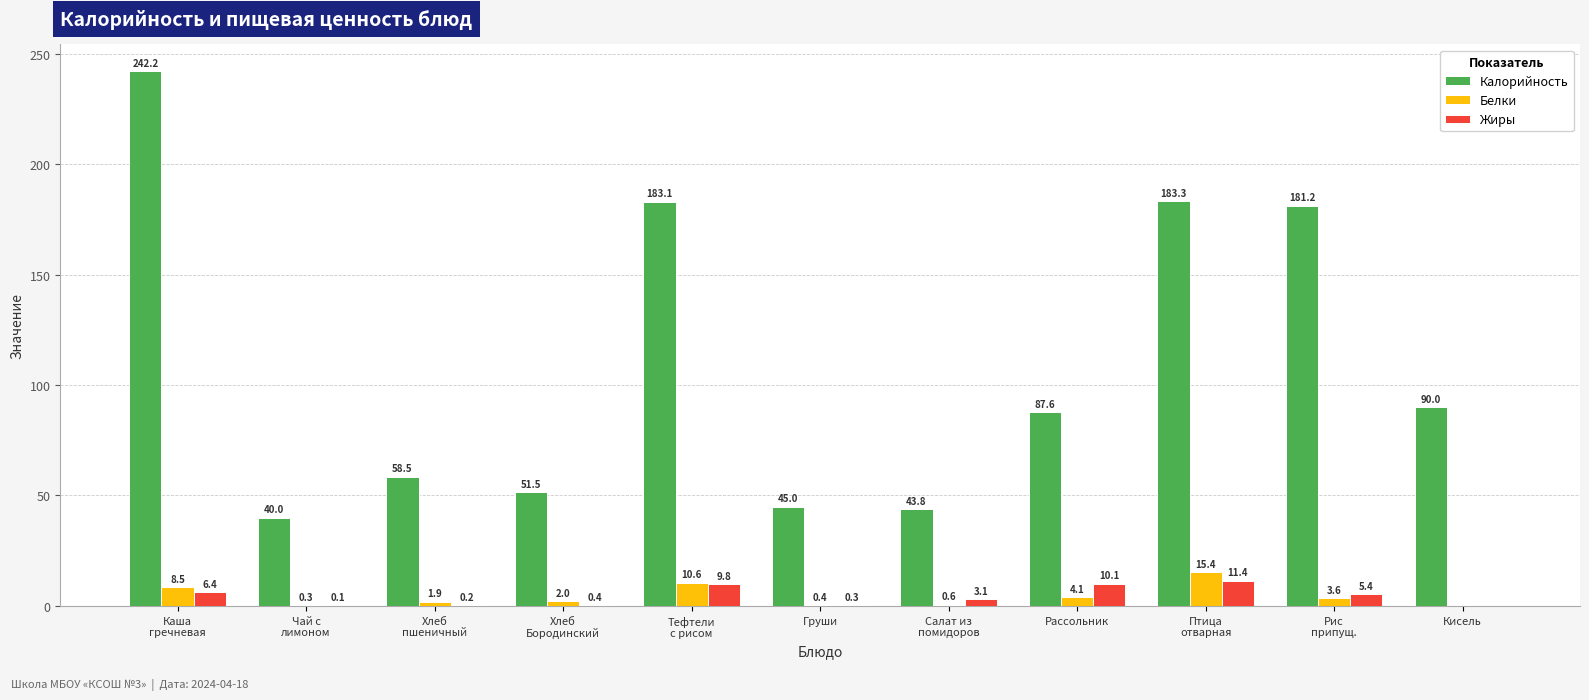

What are all the series names shown in the legend?

Калорийность, Белки, Жиры